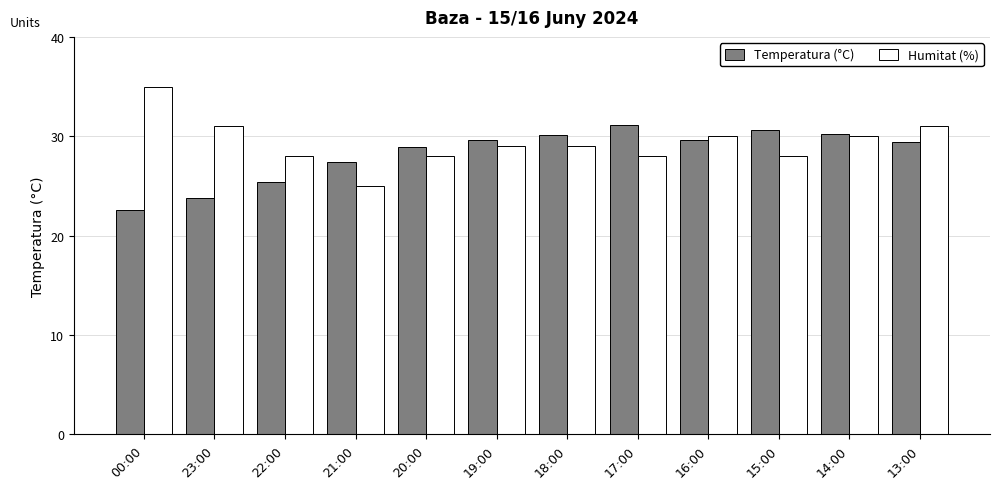

Which series has the largest total across all categories?

Humitat (%)